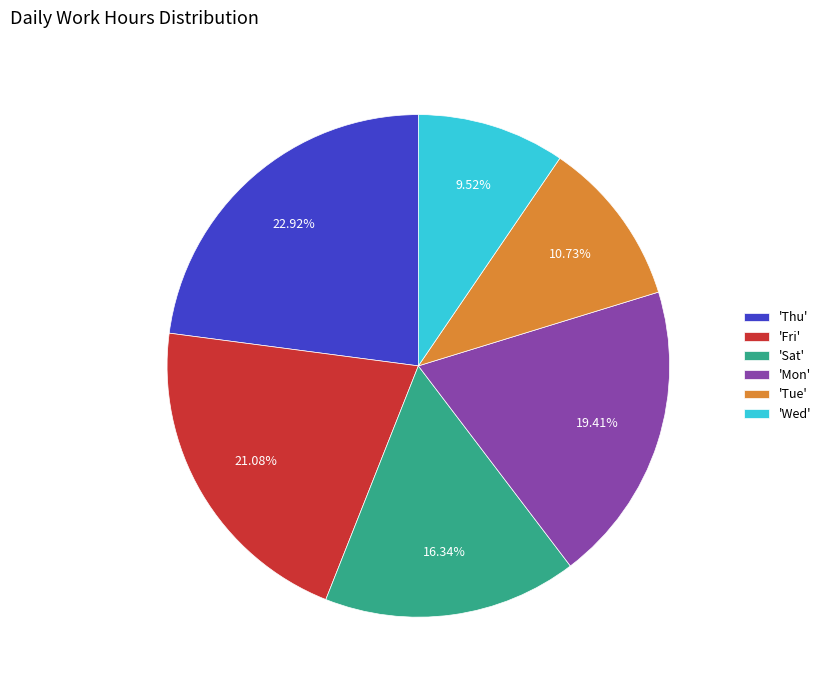

Between 'Fri' and 'Wed', which is larger?

'Fri'